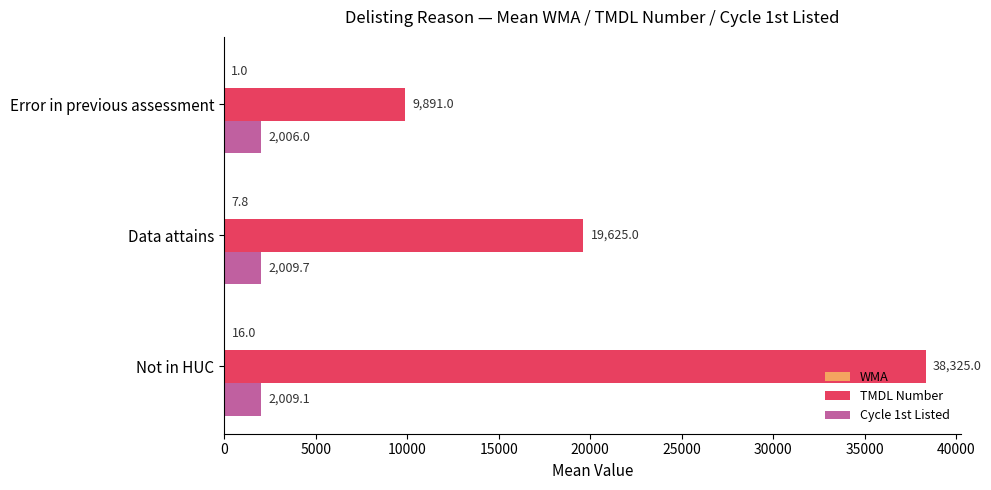

What is the total value across all series at Data attains?

21642.5